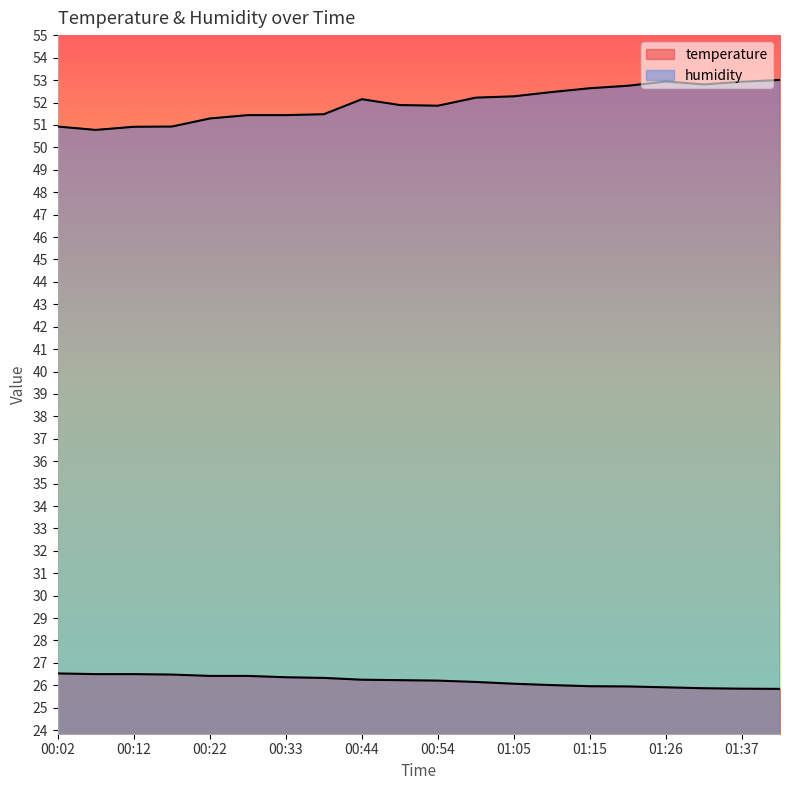

Read the humidity value at 00:17.

50.9